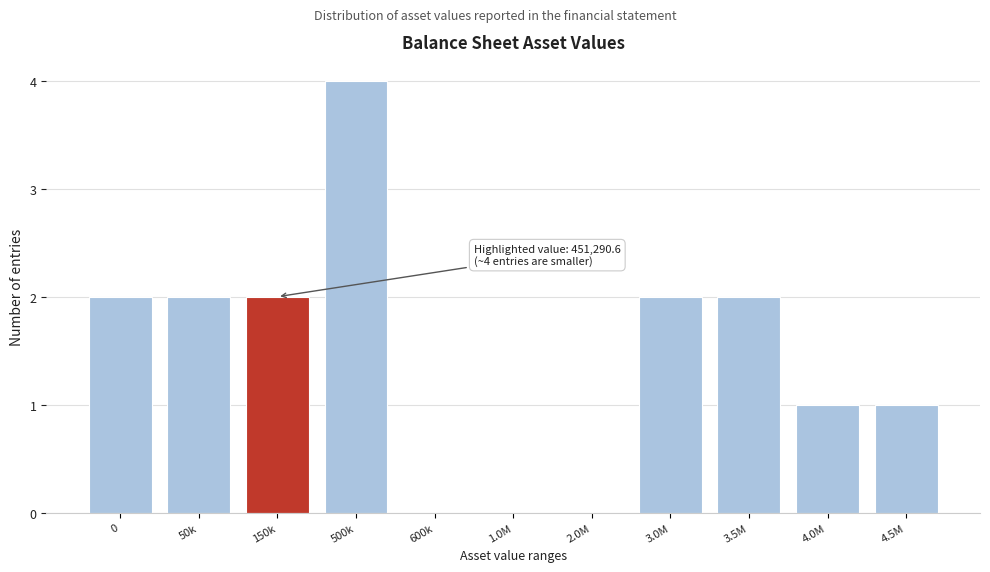

Reading left to right, list all the values displayed in this chart.

0=2	50k=2	150k=2	500k=4	600k=0	1.0M=0	2.0M=0	3.0M=2	3.5M=2	4.0M=1	4.5M=1